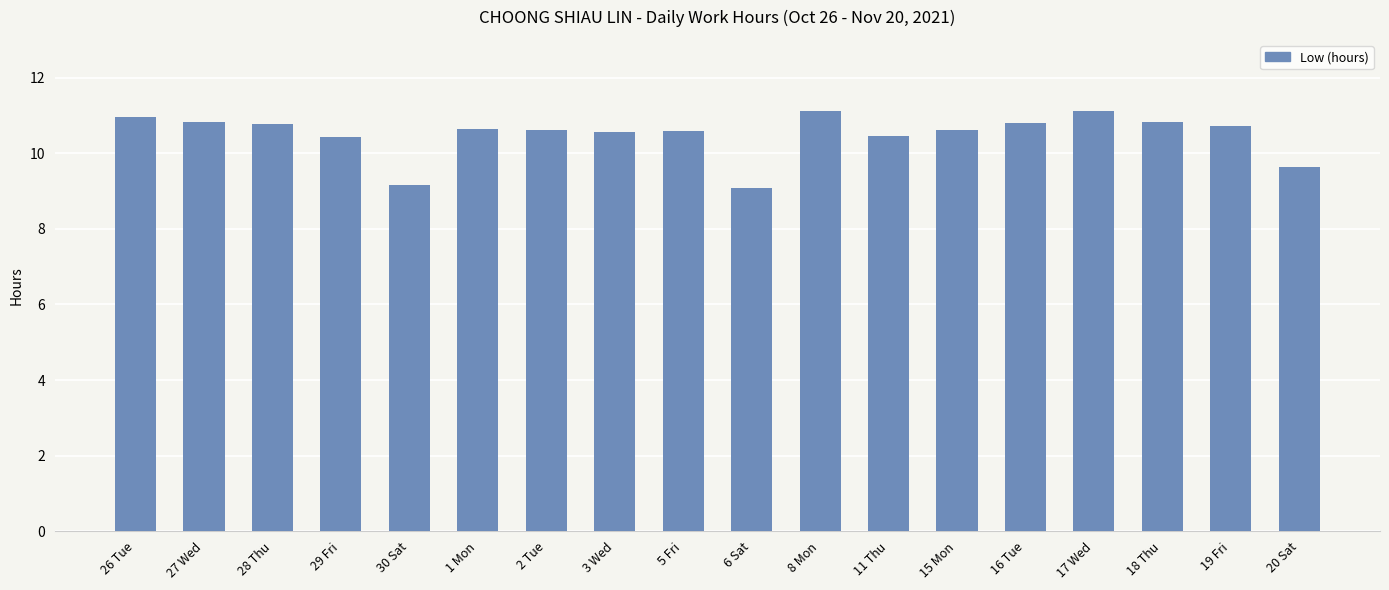

Read the value at 27 Wed.

10.8